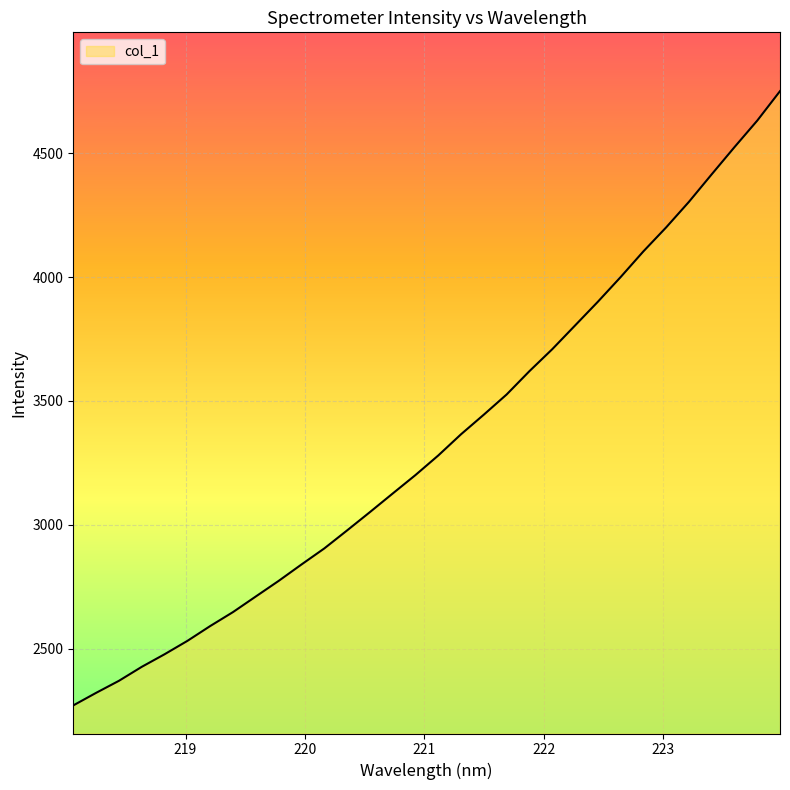

What is the greatest value displayed?

4751.6